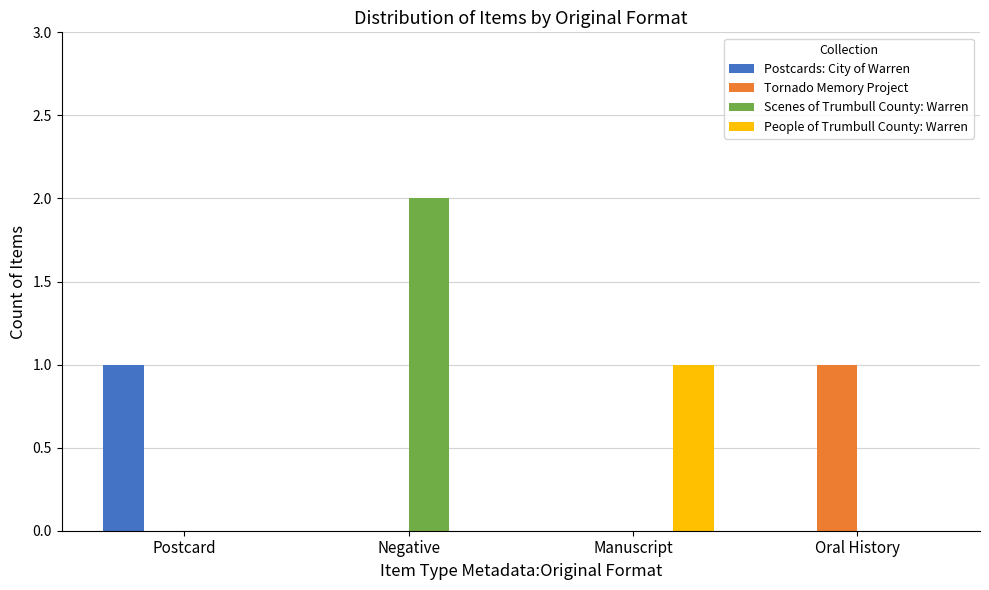

At which category is the sum across all series the highest?

Negative